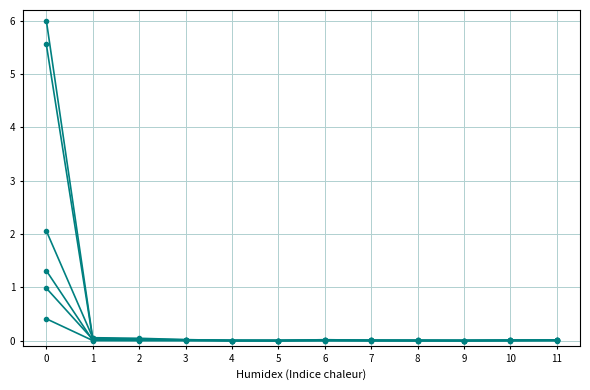

How many lines are shown in the chart?

6